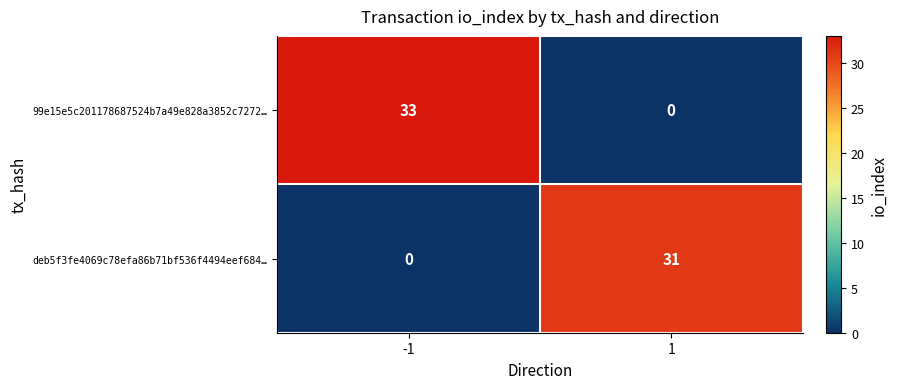

What is the sum of all 99e15e5c201178687524b7a49e828a3852c7272… values?

33